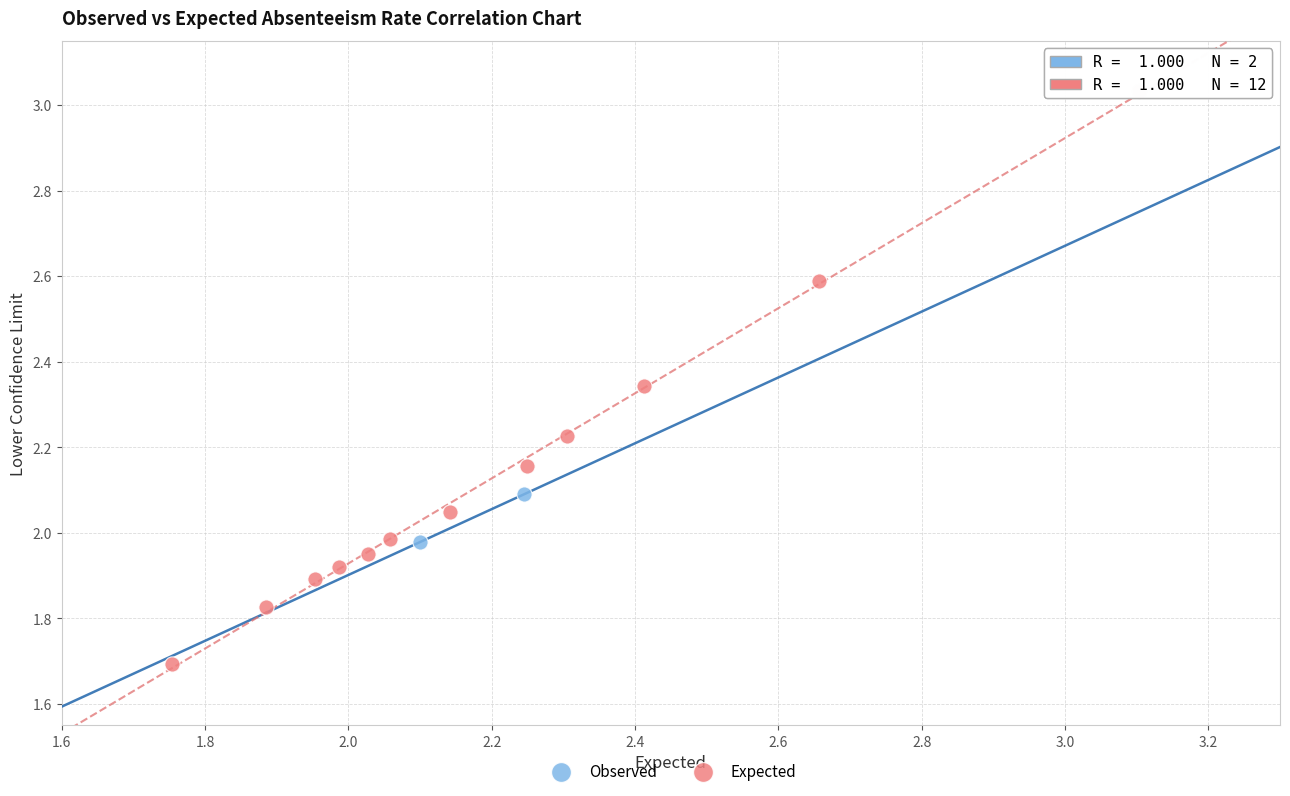

What are all the series names shown in the legend?

Observed, Expected